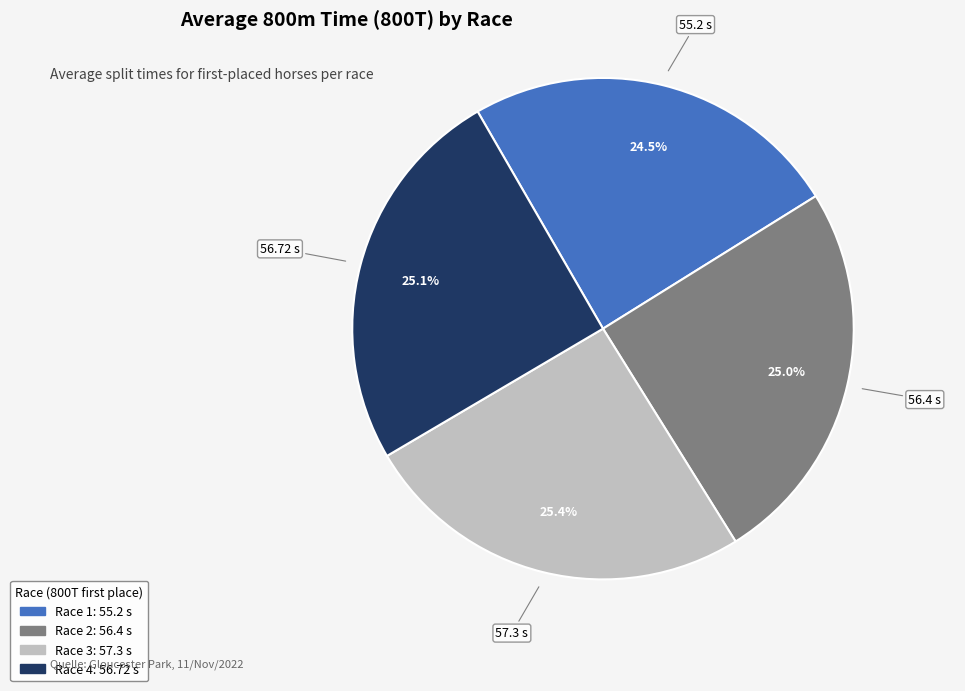

How many segments does this pie chart have?

4